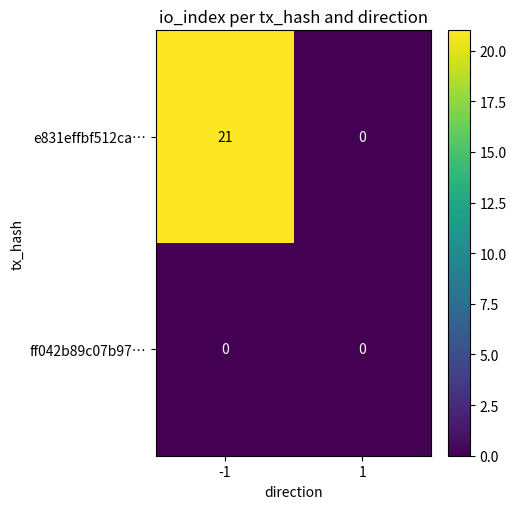

Reading right to left, what are all the values shown in this chart?

e831effbf512ca…: 0	21
ff042b89c07b97…: 0	0